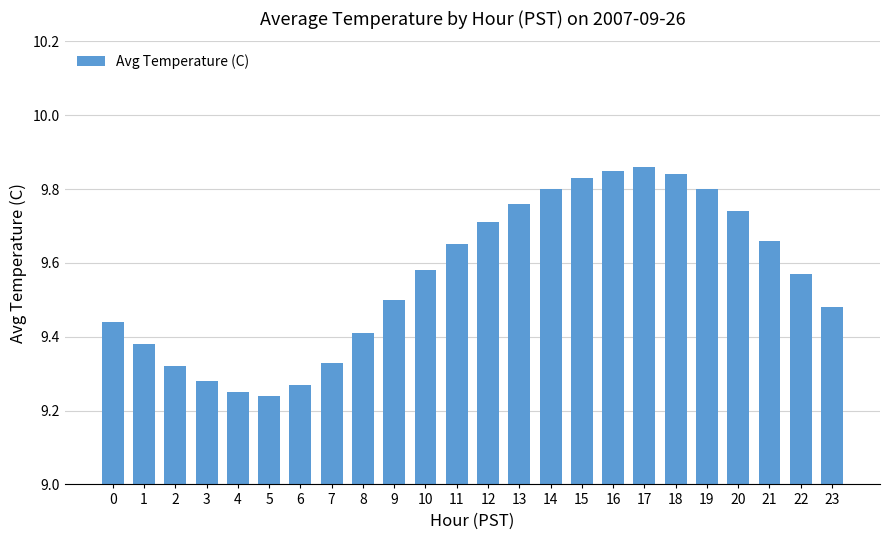

True or false: the data shows 9.5 at 23.

True